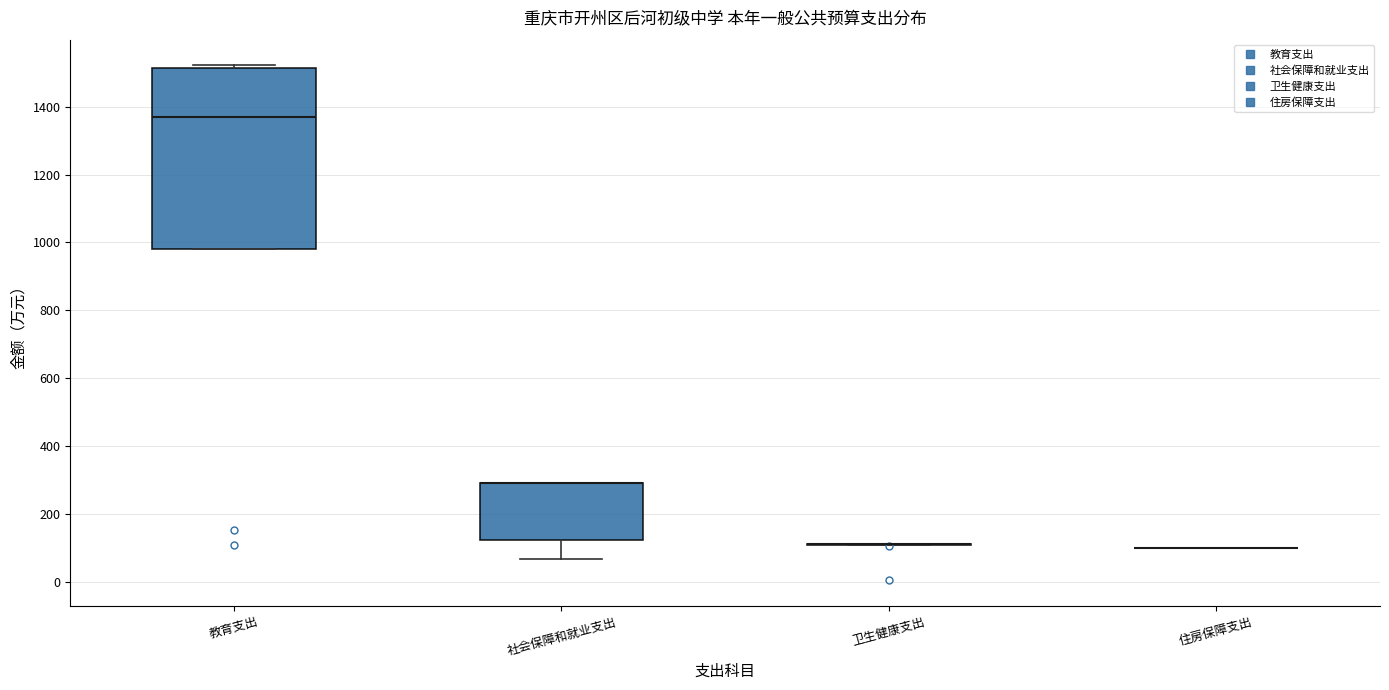

Which box is the tallest, from its lower edge to its upper edge?

教育支出